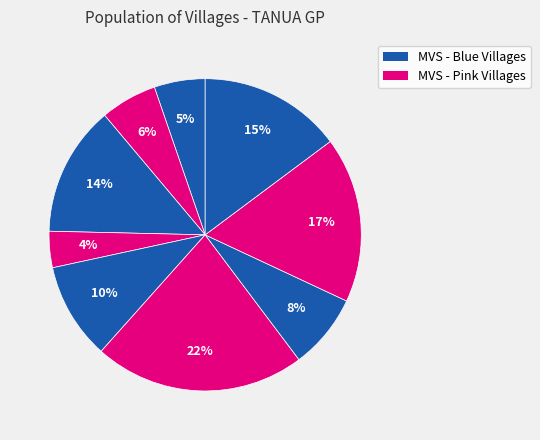

How many slices are in this pie chart?

9